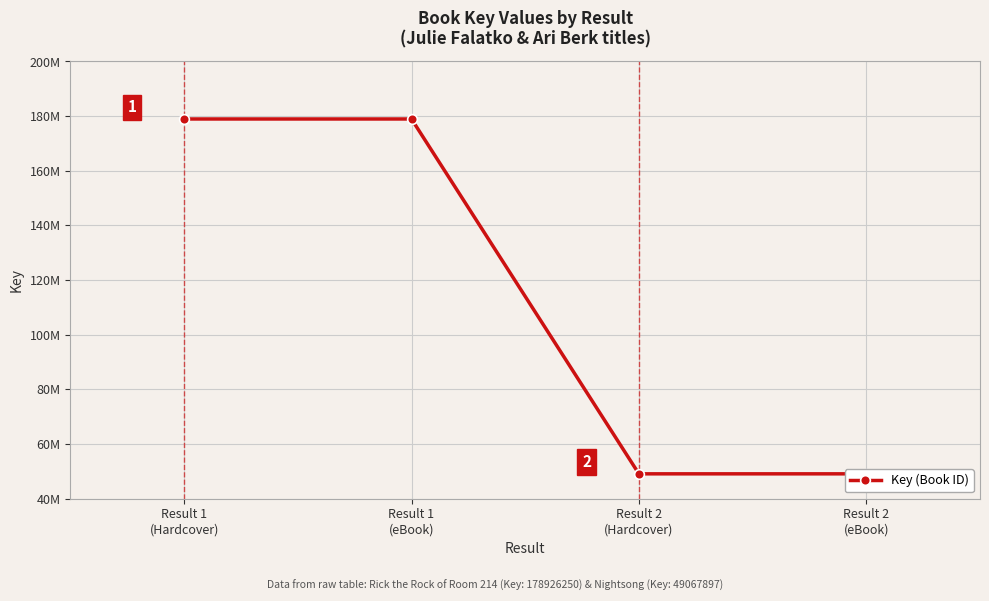

What is the average value?

113997074